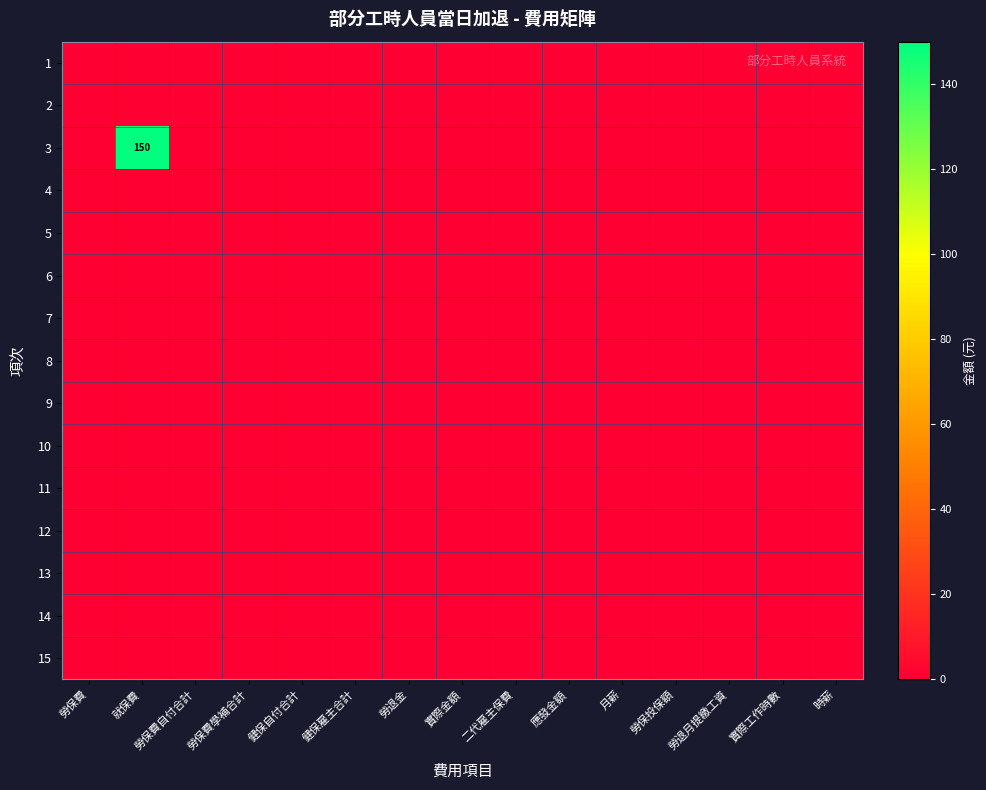

Which has a higher value, 勞保費自付合計 or 實際工作時數?

勞保費自付合計